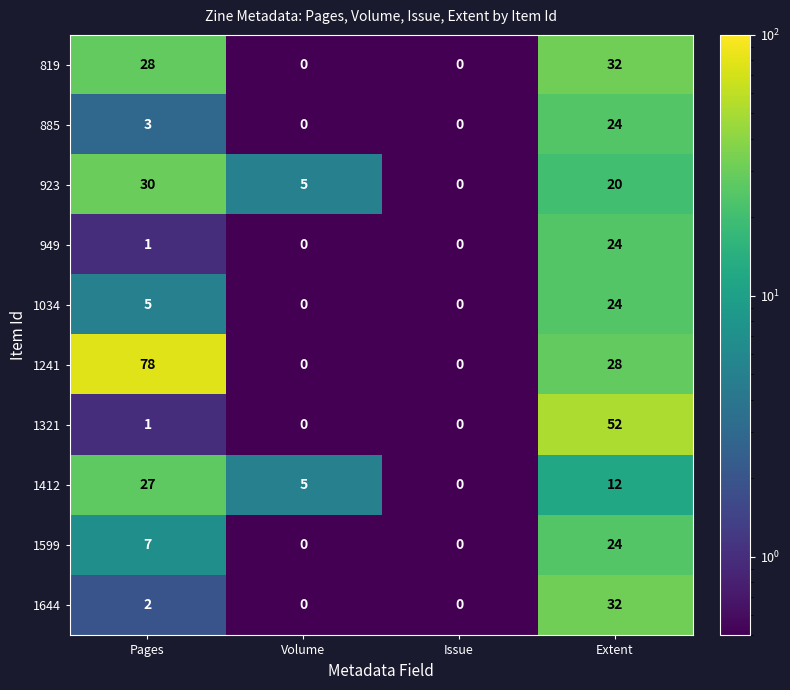

How many data points does each series have?

4